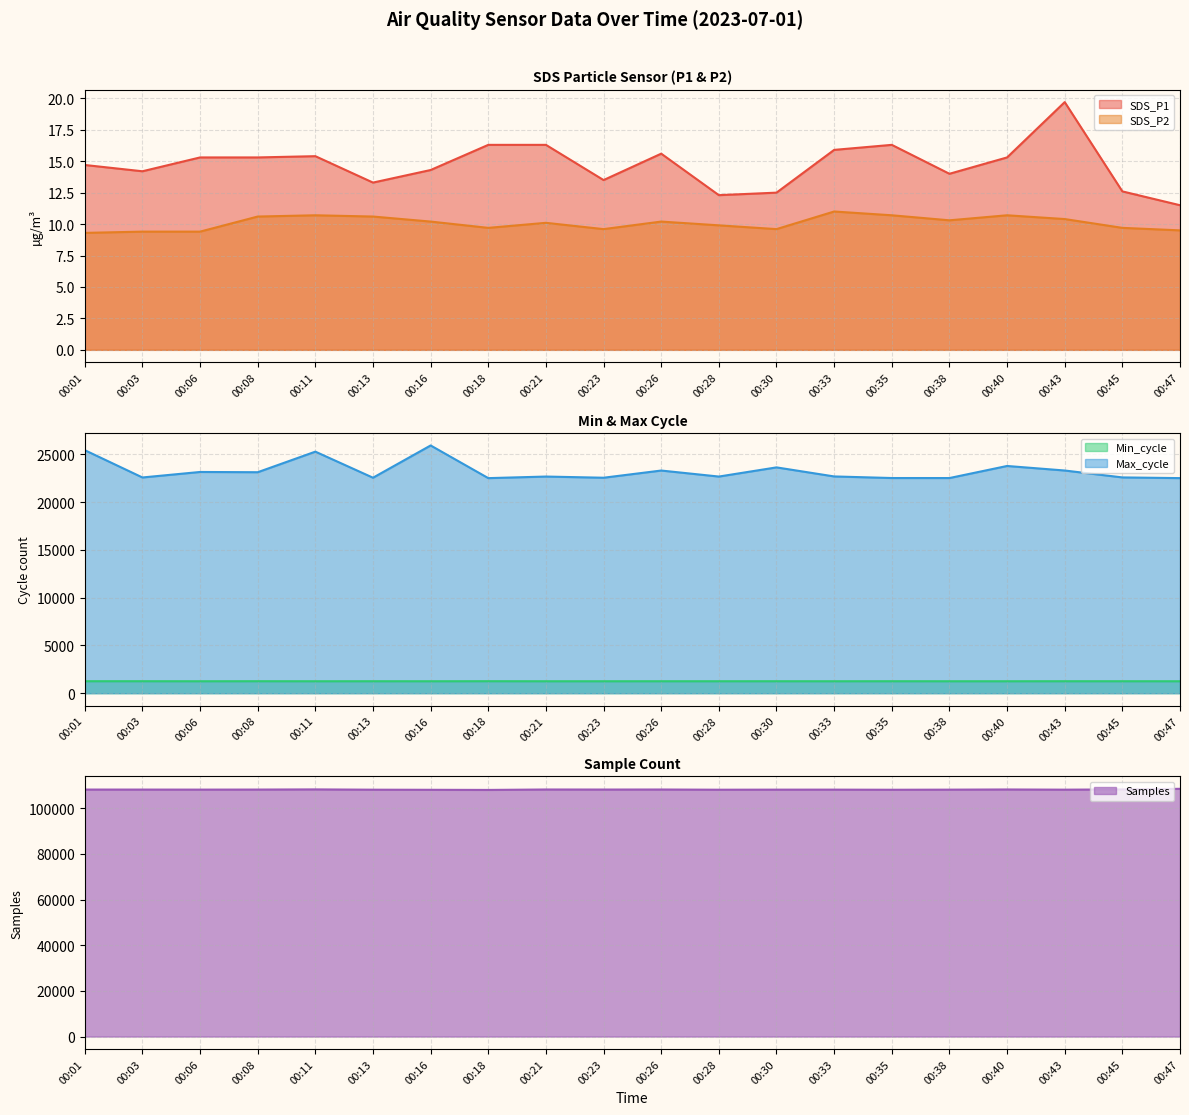

Which series has the largest range (max minus min)?

Max_cycle